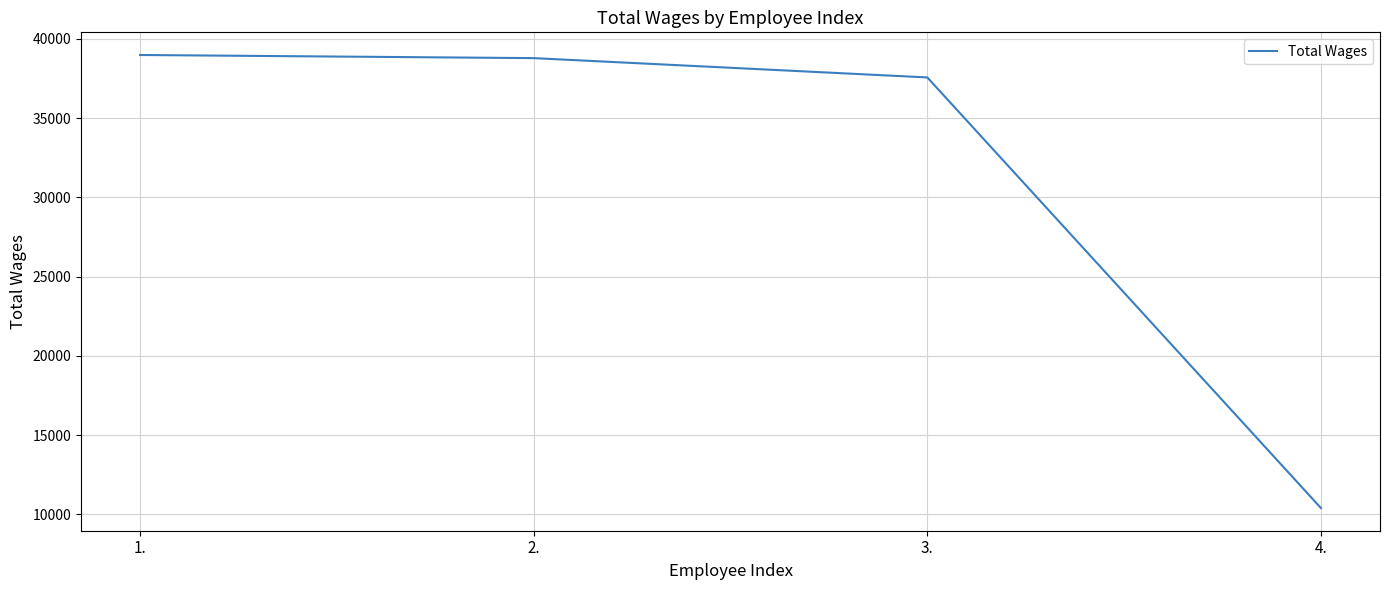

What is the change in value from 2. to 3.?

-1219